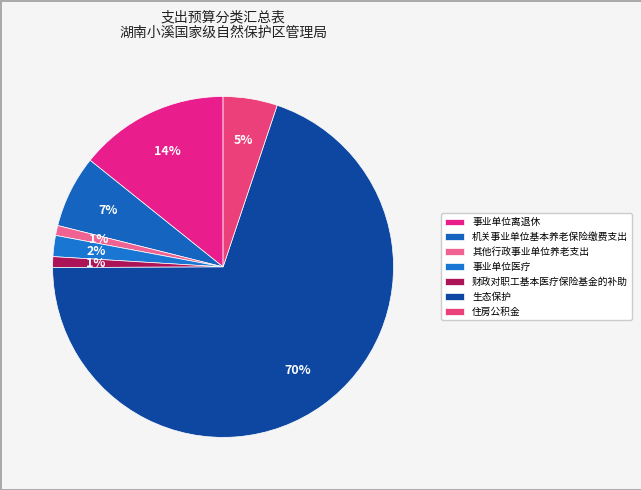

How many slices are in this pie chart?

7